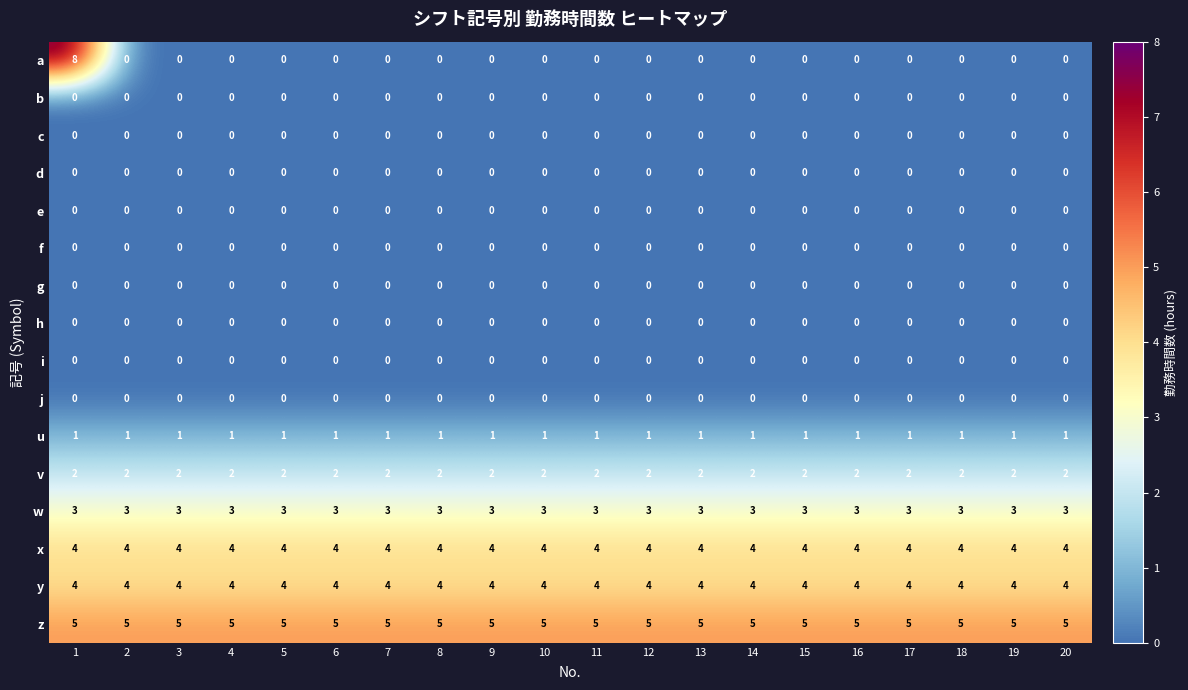

True or false: v has a value of 2 at 14.

True